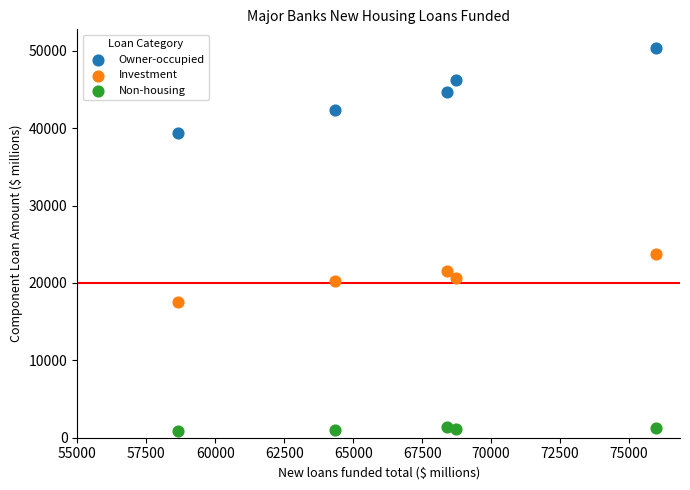

Across all data points, what is the range of Y values (max minus min)?

49484.9